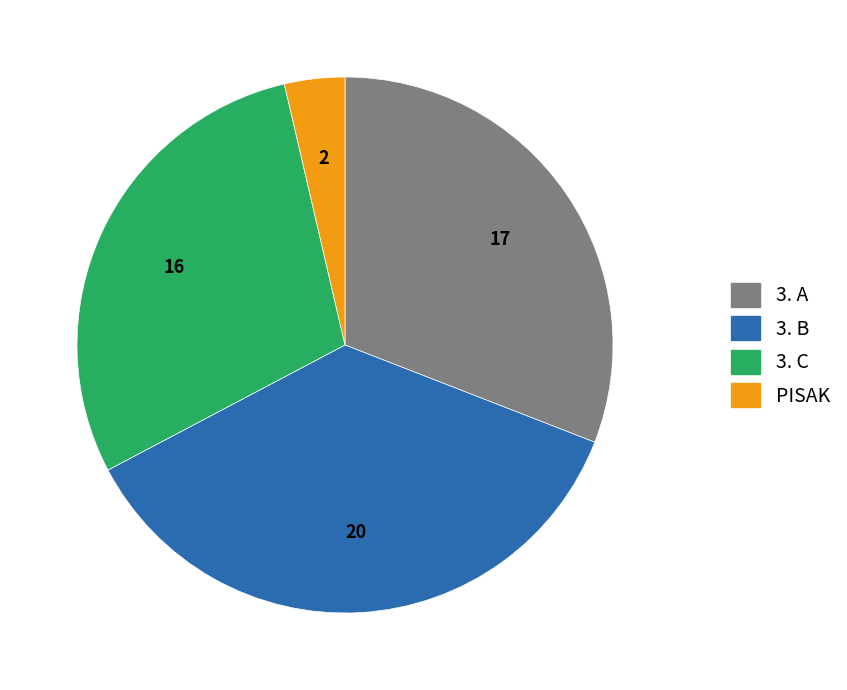

Do 3. B and PISAK together represent more than half of the pie?

No